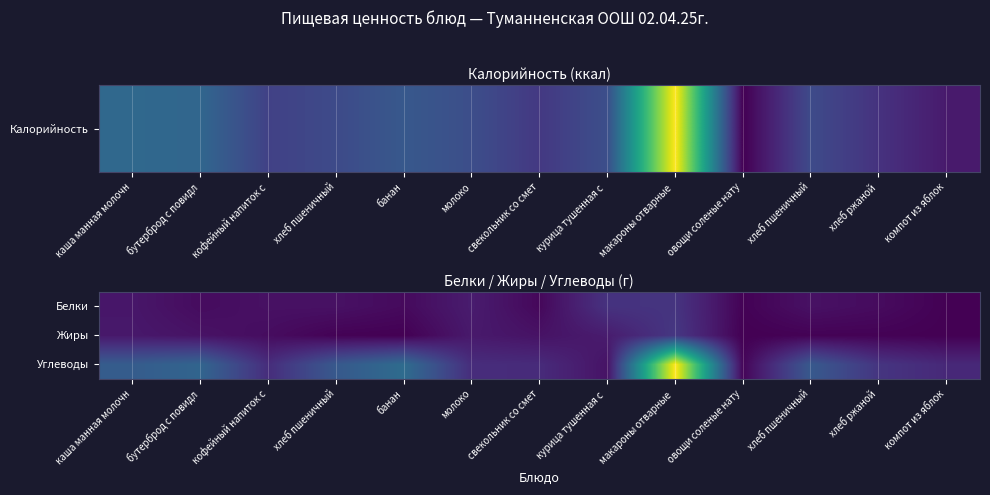

Which series has the widest spread of values?

Углеводы